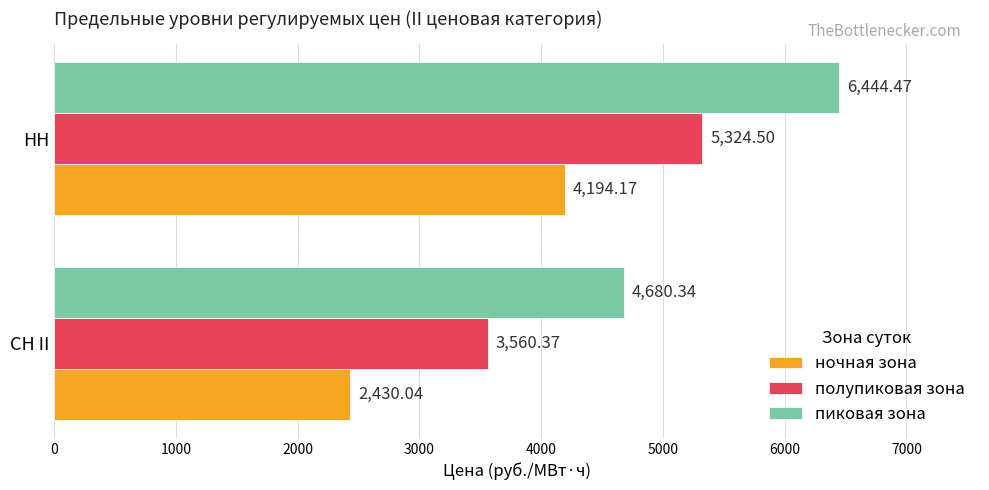

What is the sum of the ночная зона values at СН II and НН?

6624.2